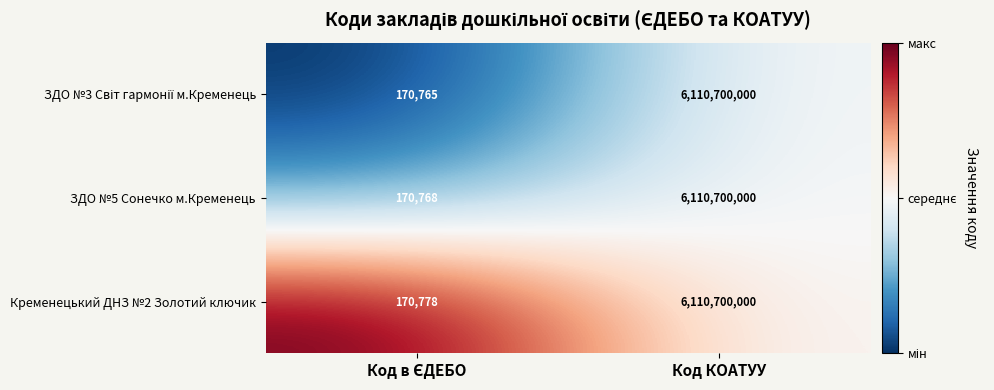

What is the average value of the Кременецький ДНЗ №2 Золотий ключик series?

3055435389